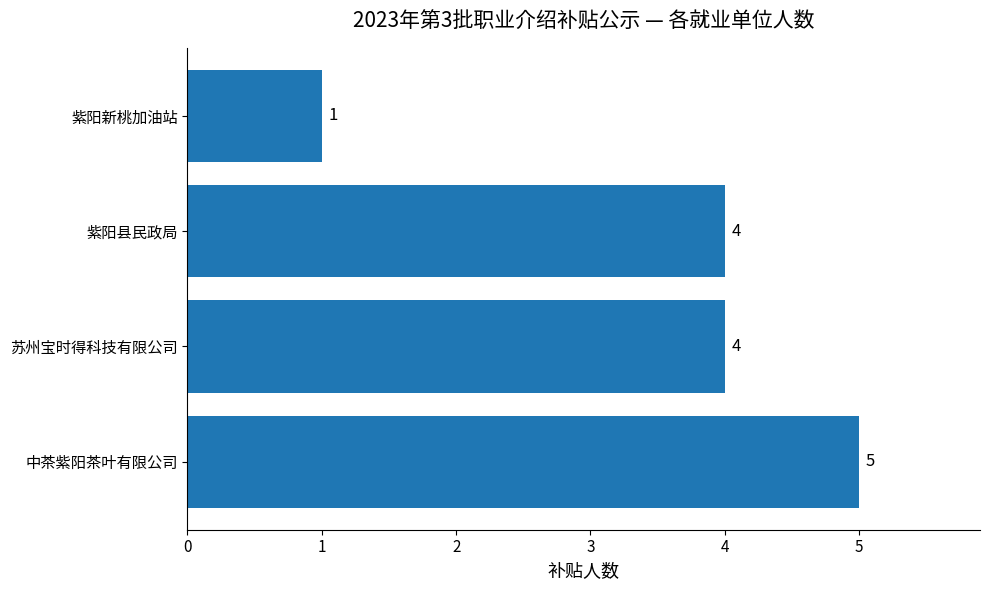

How many bars are there in total?

4